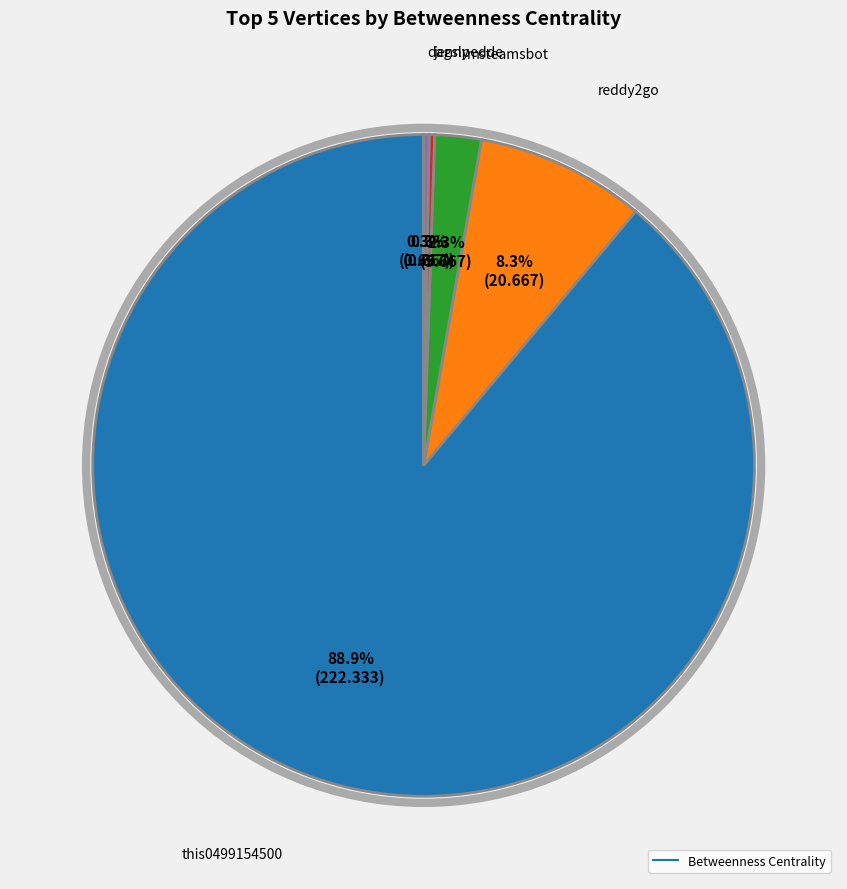

Is there a majority slice in this chart?

Yes